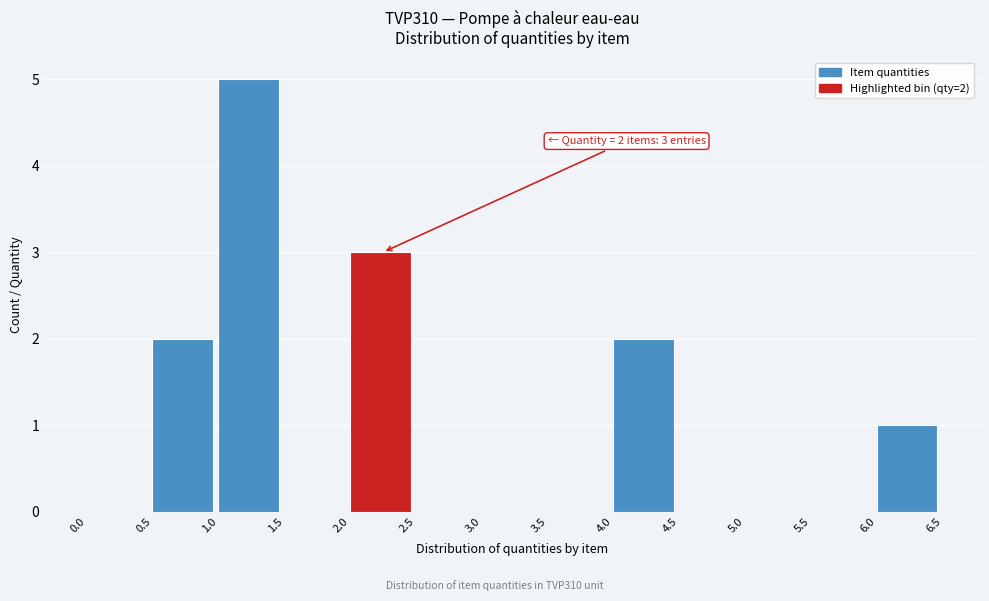

Which range on the x-axis has the tallest bar?

1.0 to 1.5